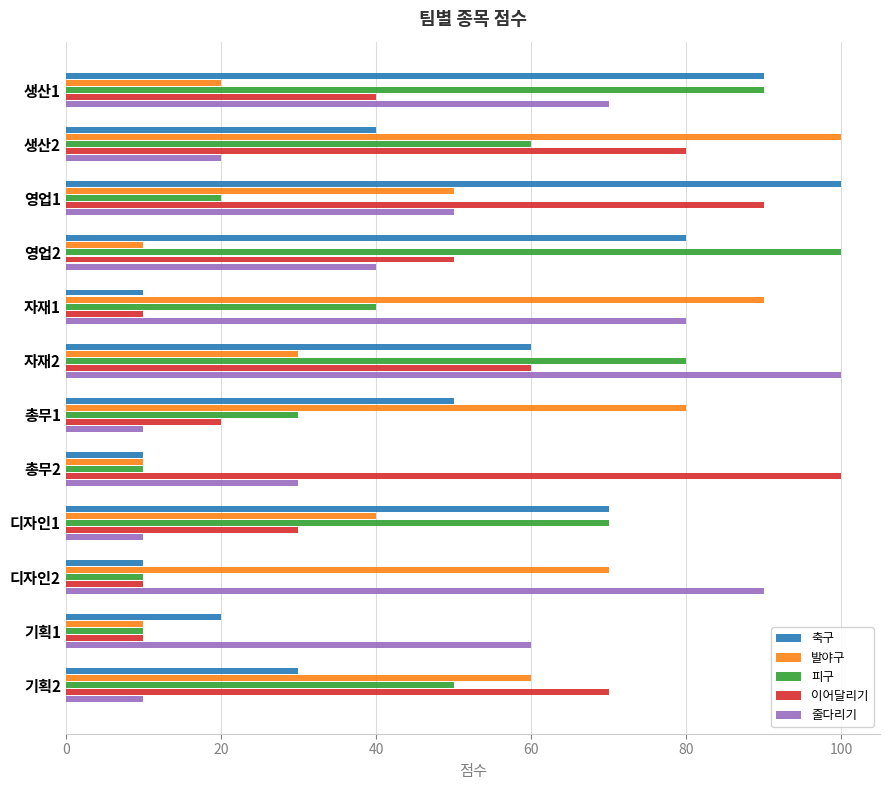

Which series changed the most between 생산1 and 디자인1?

줄다리기